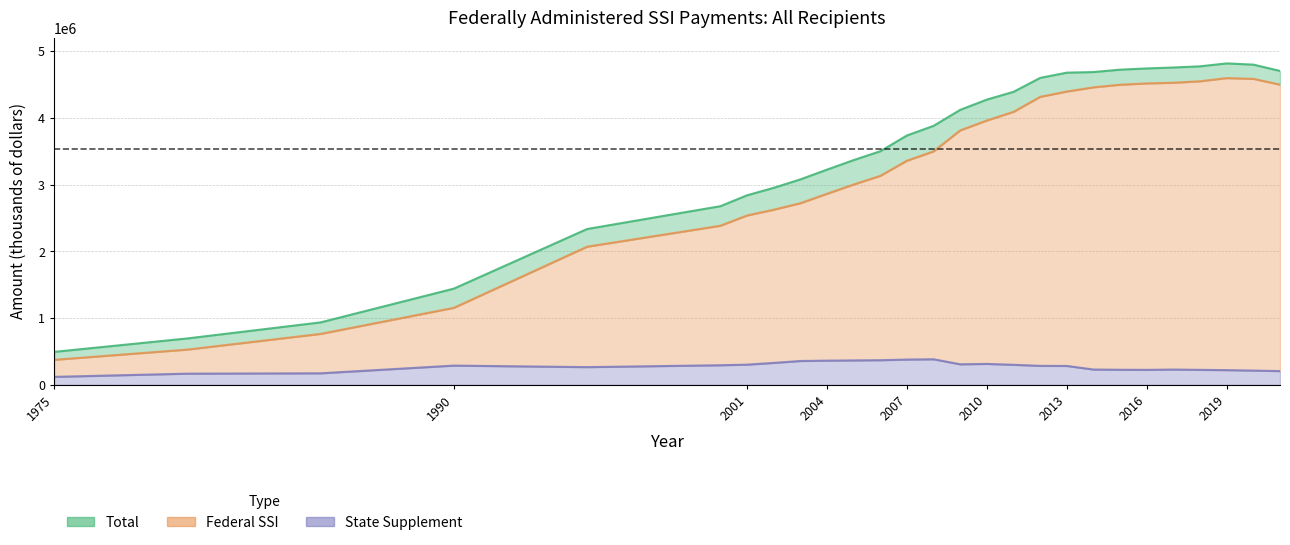

List the labels in order of State Supplement value, largest first.

2008, 2007, 2006, 2005, 2004, 2003, 2002, 2010, 2009, 2001, 2011, 2000, 1990, 2012, 2013, 1995, 2014, 2017, 2015, 2018, 2016, 2019, 2020, 2021, 1985, 1980, 1975